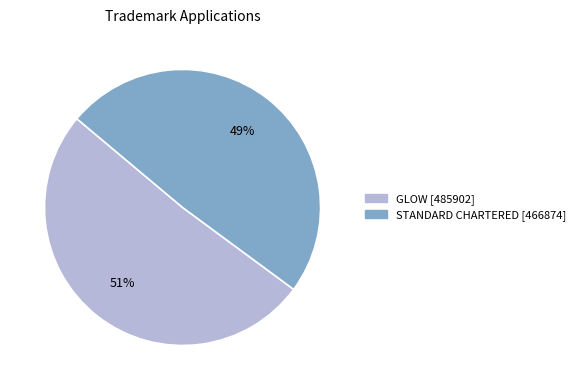

How many slices are in this pie chart?

2